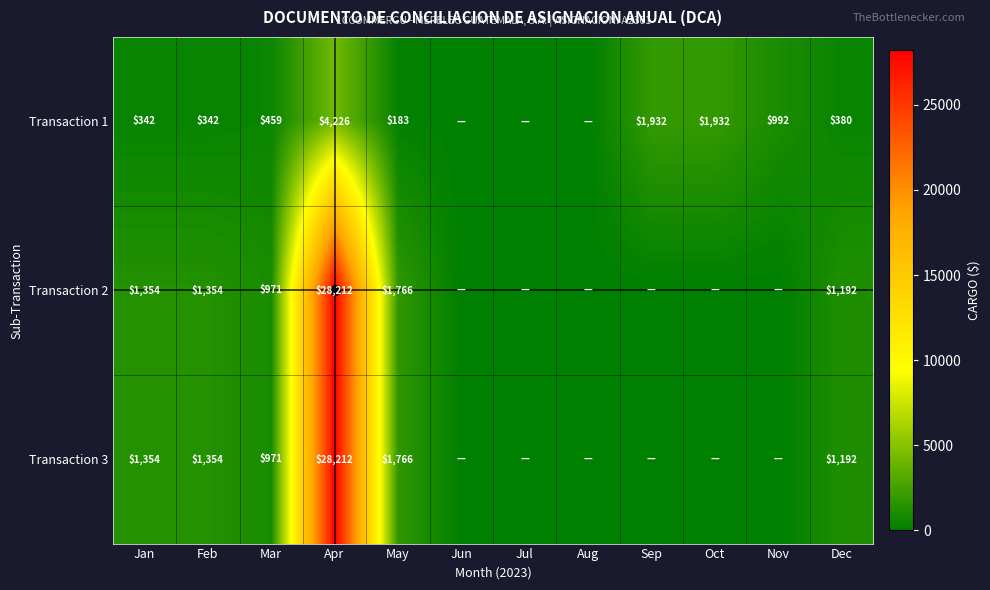

The value of Transaction 1 at Feb is 487. True or false?

False